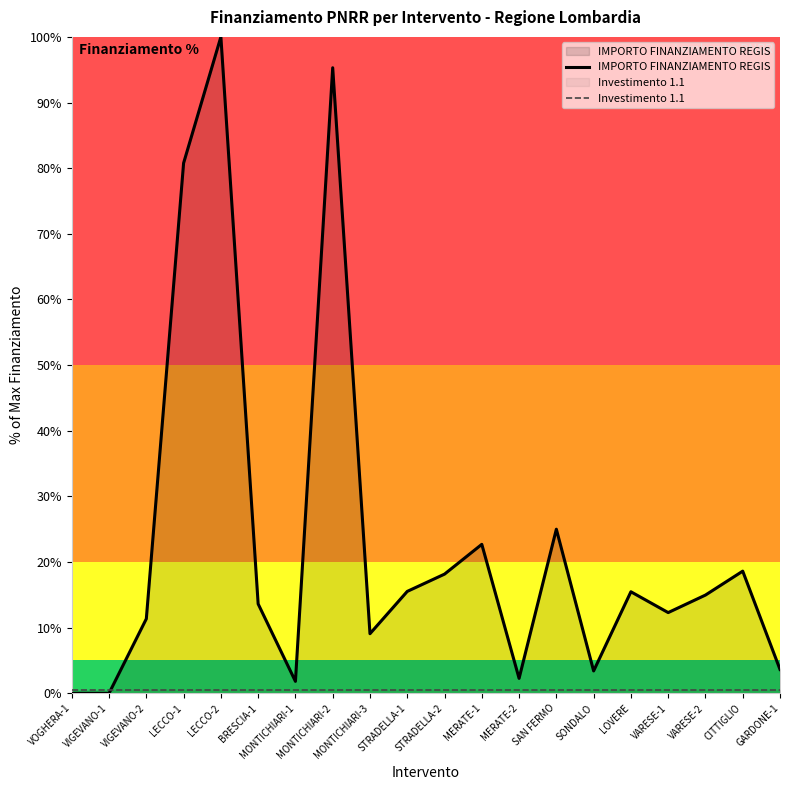

How many values in IMPORTO FINANZIAMENTO REGIS are above zero?

18